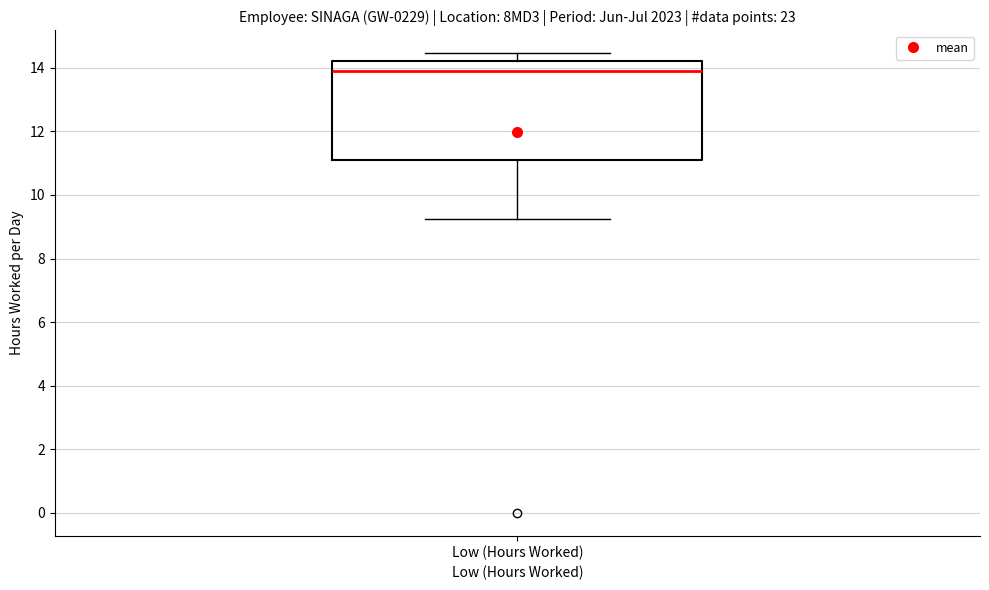

Read this box plot against the y-axis: the position of the median line, the range covered by the box, and the ends of both whiskers. The values are not printed on the chart, so give them approximately, as read against the axis.

median 14.0, box 11.0 to 14.2, whiskers 9.2 to 14.4